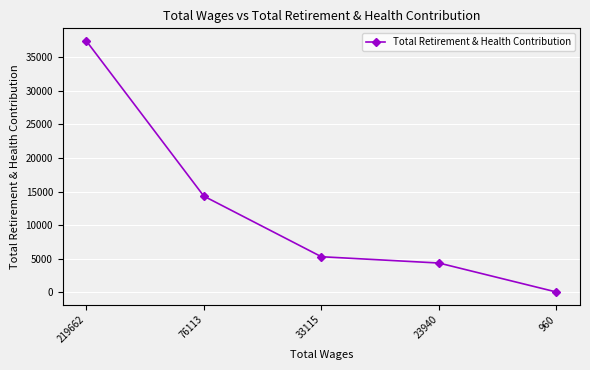

List the labels in order of value, largest first.

219662, 76113, 33115, 23940, 960